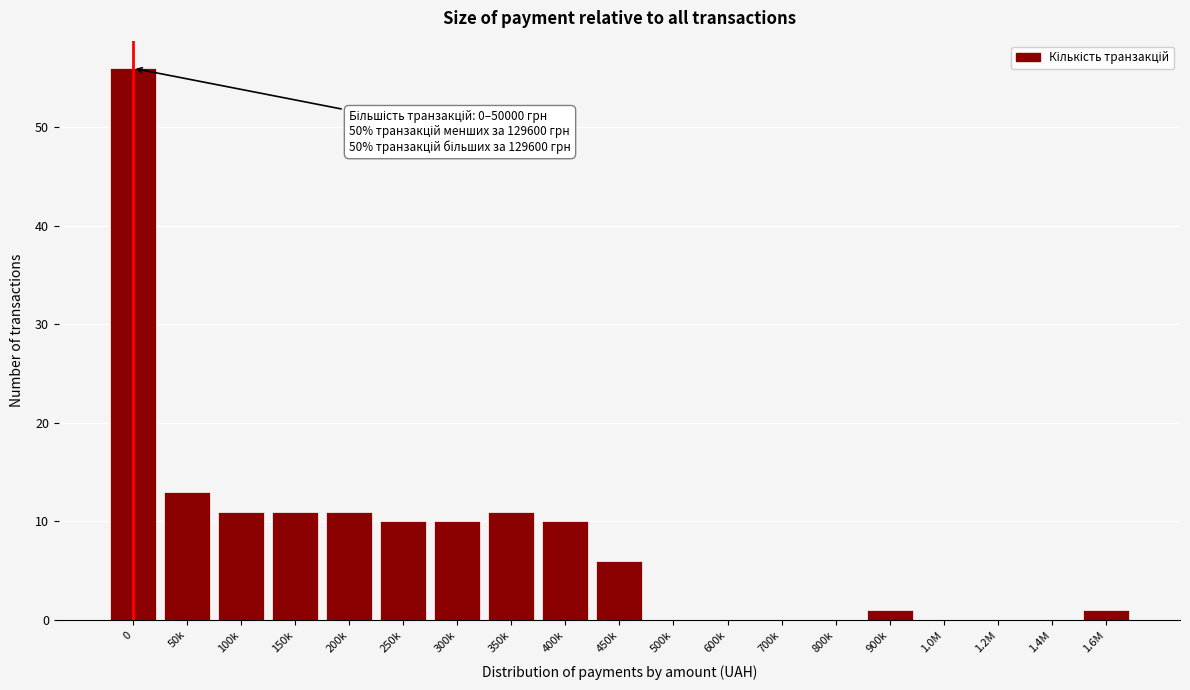

Reading left to right, list all the values displayed in this chart.

0=56	50k=13	100k=11	150k=11	200k=11	250k=10	300k=10	350k=11	400k=10	450k=6	500k=0	600k=0	700k=0	800k=0	900k=1	1.0M=0	1.2M=0	1.4M=0	1.6M=1